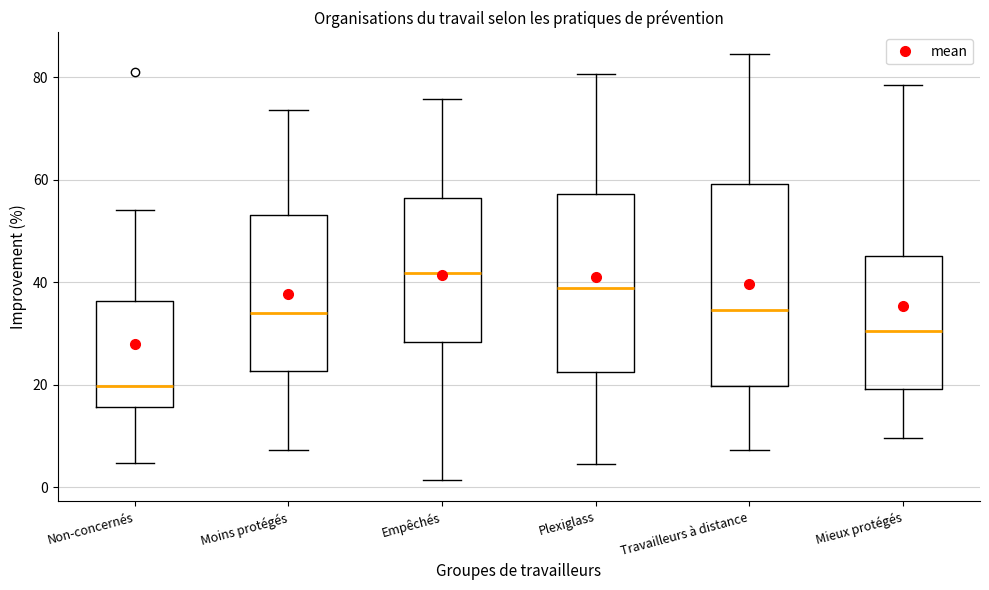

Comparing the boxes themselves (not the whiskers), which one is the tallest?

Travailleurs à distance